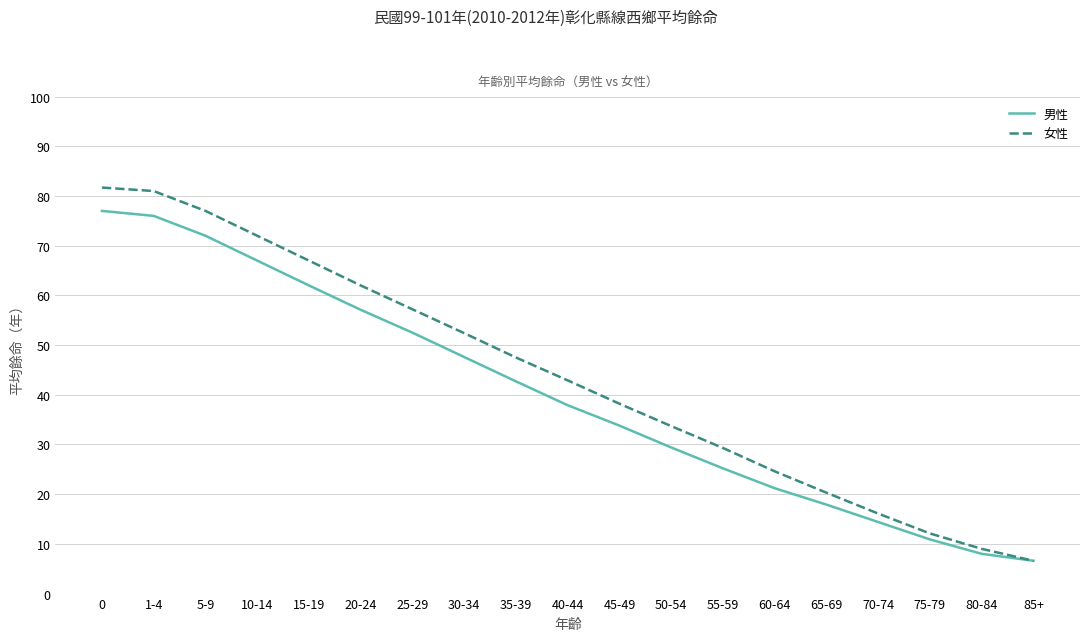

What is the total value across all series at 80-84?

17.0